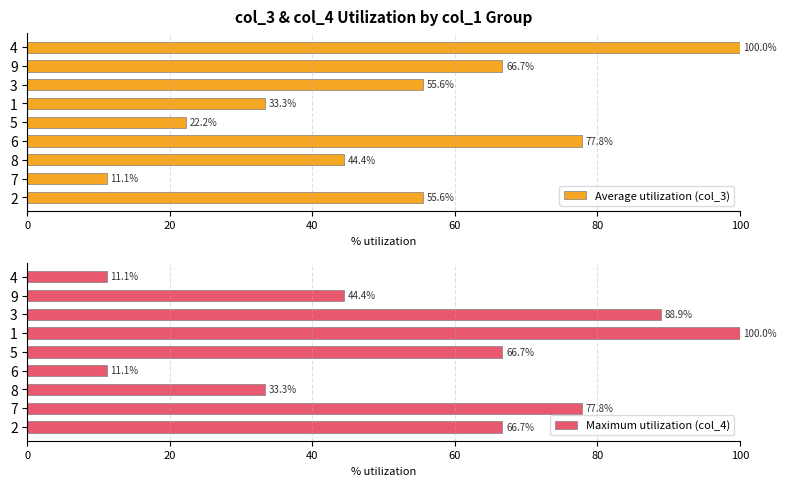

Read the Average utilization (col_3) value at 1.

33.3